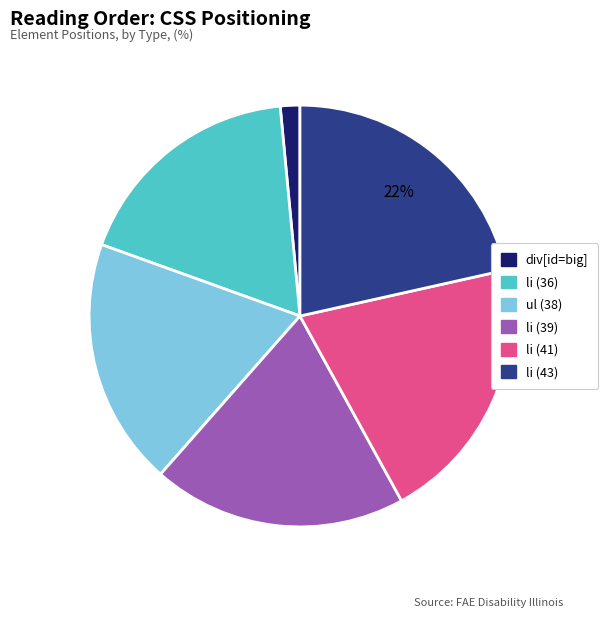

The ul (38) slice represents 19% of the pie. True or false?

True